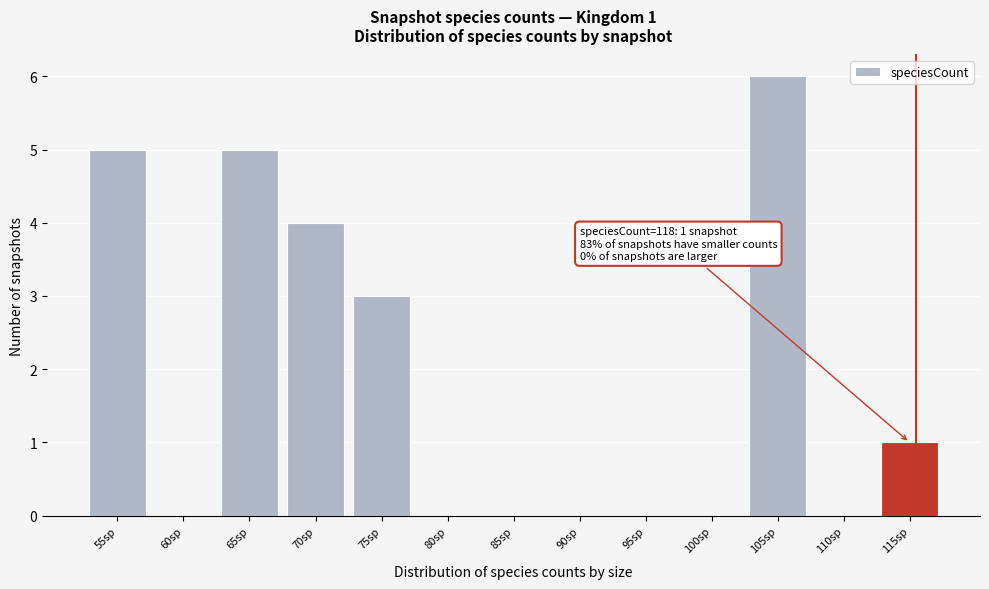

Reading left to right, transcribe all the data shown in this chart.

55sp=5	60sp=0	65sp=5	70sp=4	75sp=3	80sp=0	85sp=0	90sp=0	95sp=0	100sp=0	105sp=6	110sp=0	115sp=1